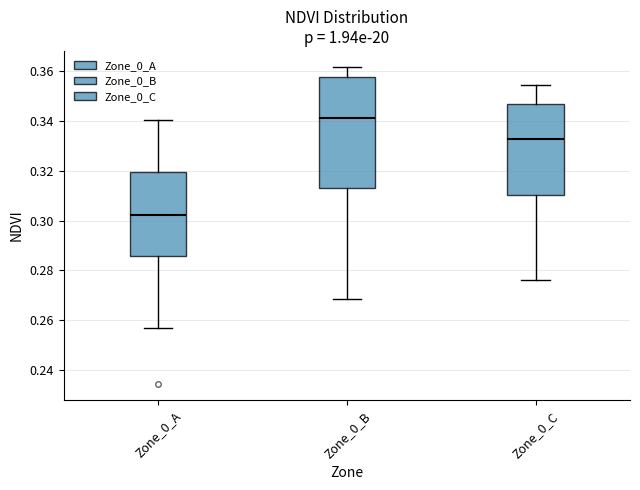

Reading left to right, read every box against the y-axis: the position of its median line, the range the box covers, and the ends of its whiskers. The values are not printed on the chart, so give them approximately, as read against the axis.

Zone_0_A: median 0.302, box 0.286 to 0.320, whiskers 0.256 to 0.340
Zone_0_B: median 0.342, box 0.314 to 0.358, whiskers 0.268 to 0.362
Zone_0_C: median 0.332, box 0.310 to 0.346, whiskers 0.276 to 0.354